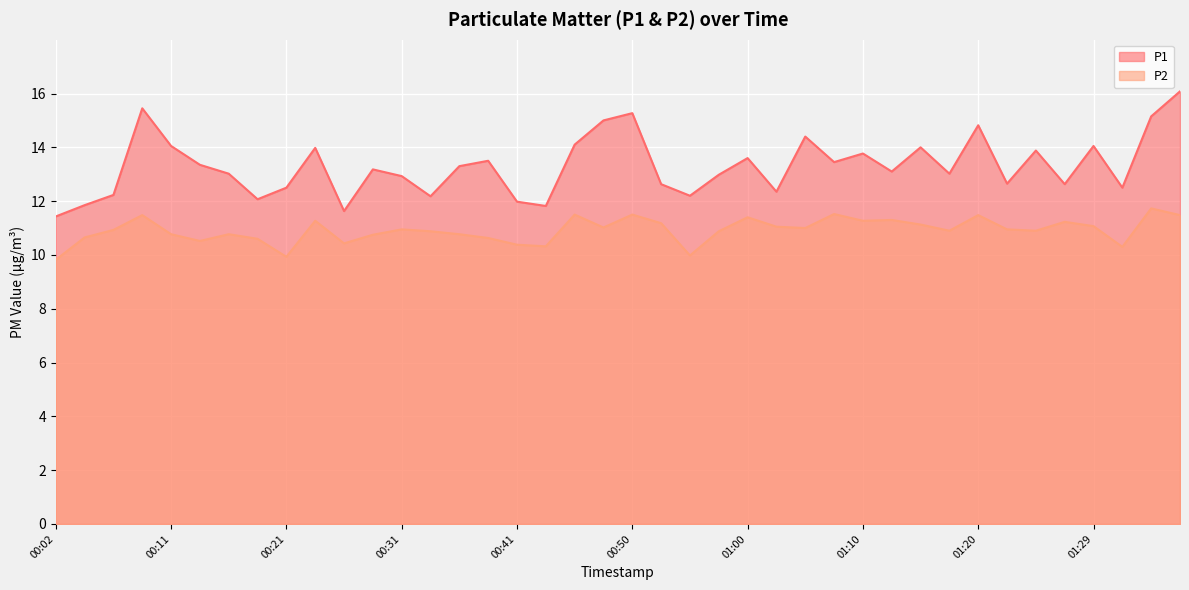

Does the chart display data point markers on the line(s)?

No